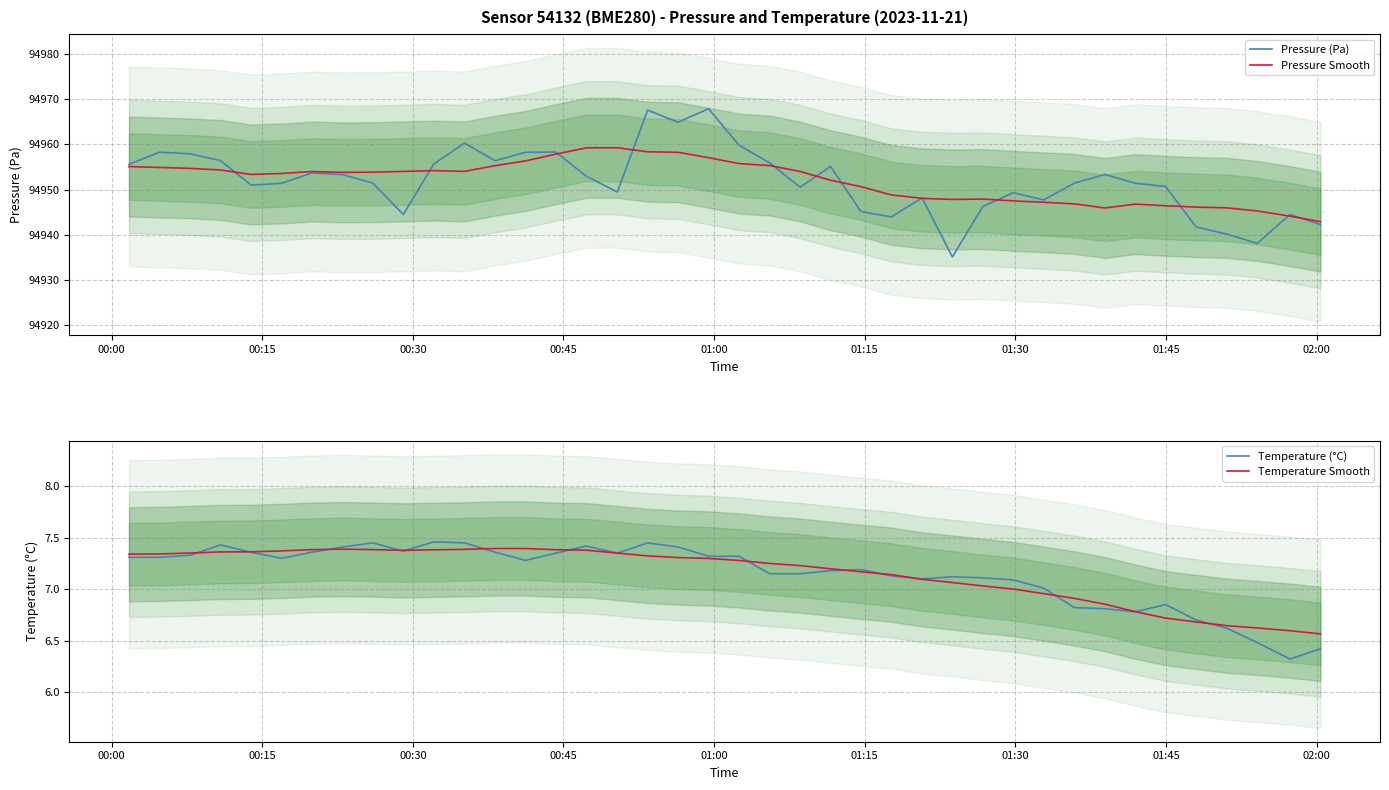

What is the maximum value for Pressure (Pa)?

94967.9